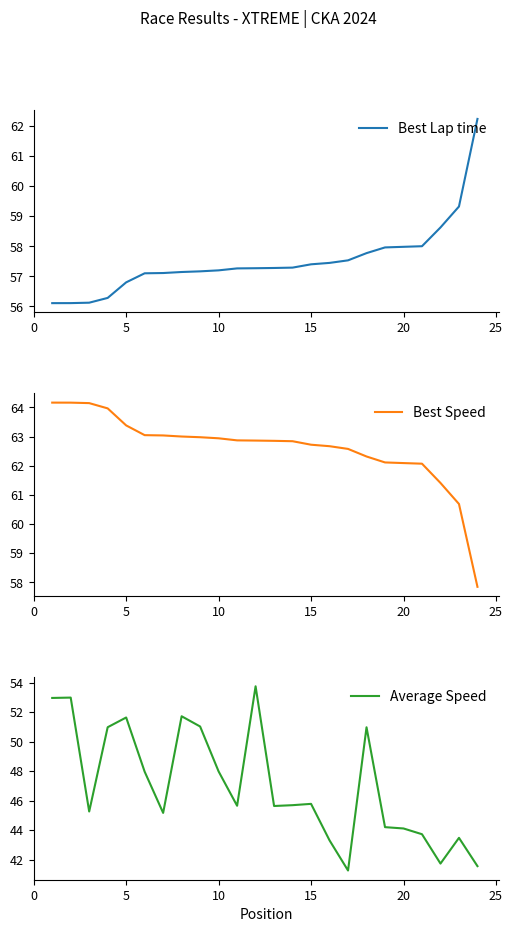

What is the lowest value of the Best Lap time series?

56.1